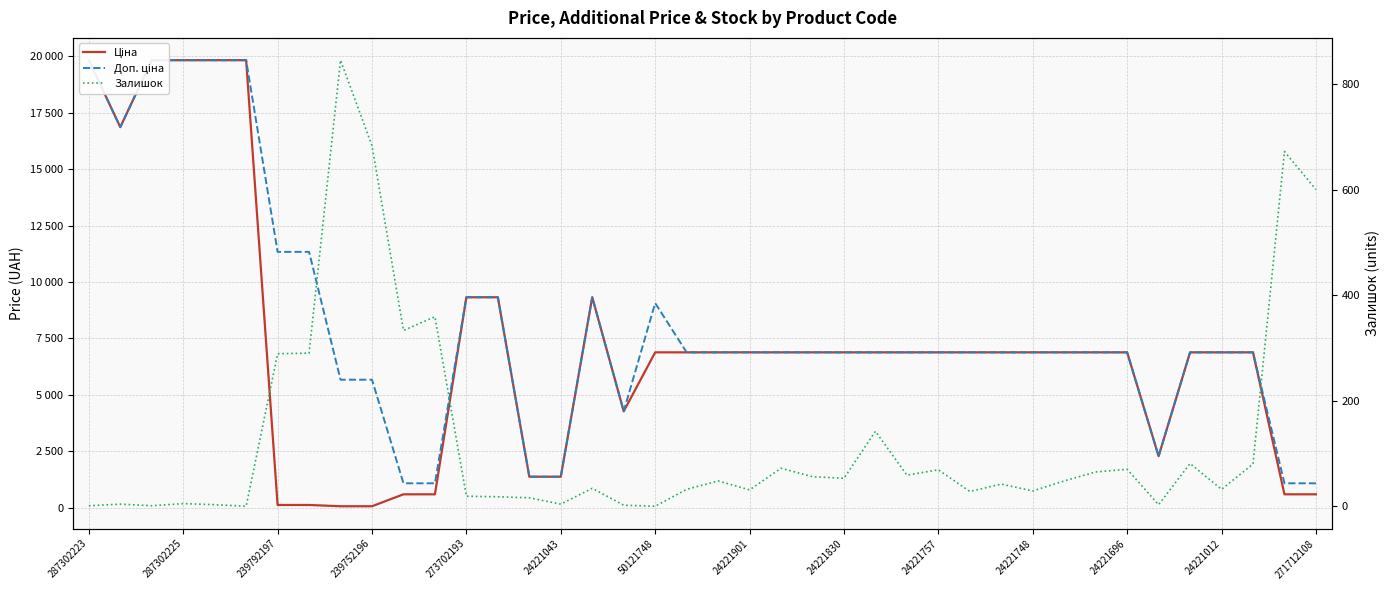

What is the sum of all Доп. ціна values?

324451.2